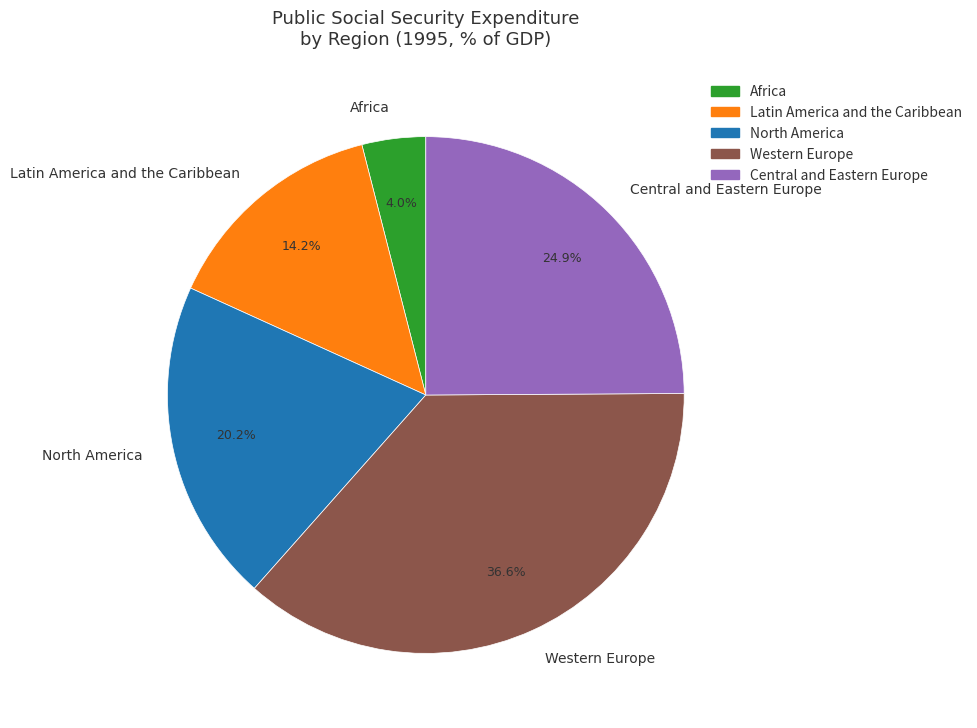

To the nearest percent, what percentage of the pie is Africa?

4%